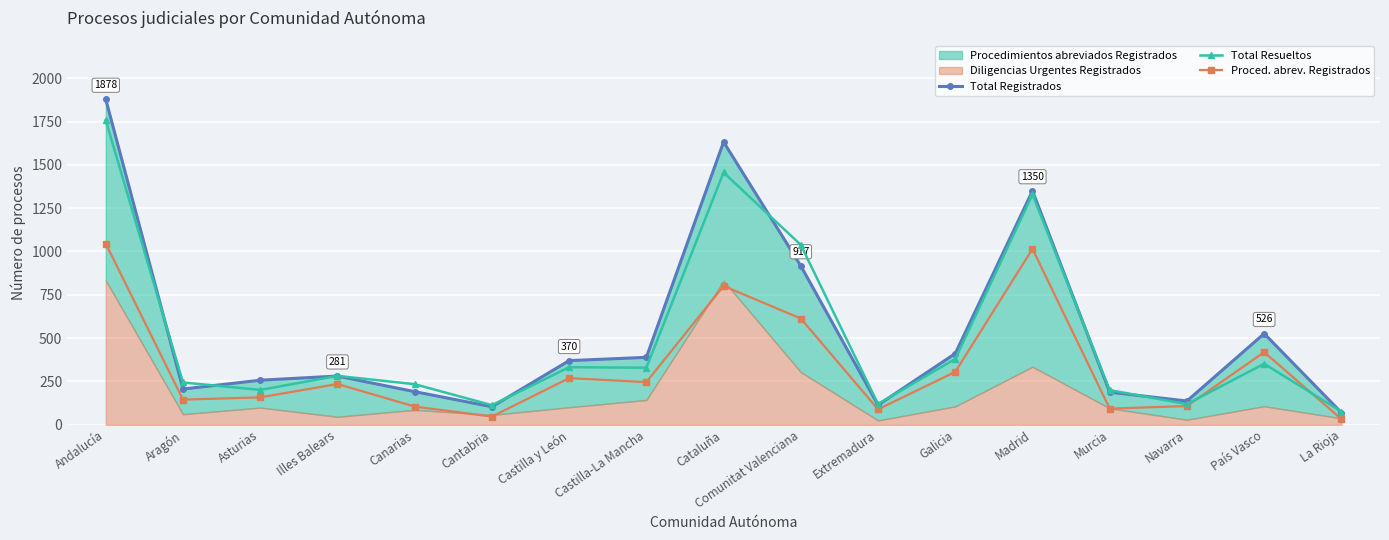

Which category has the lowest value in the Total Registrados series?

La Rioja